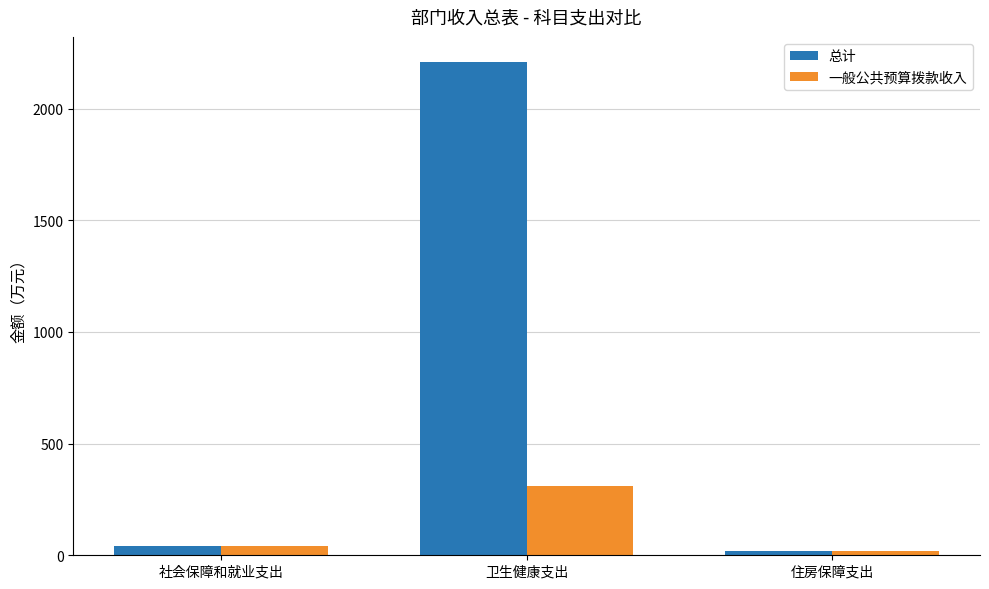

Reading left to right, extract all data points from this chart.

总计: 社会保障和就业支出=42.0	卫生健康支出=2210.8	住房保障支出=20.3
一般公共预算拨款收入: 社会保障和就业支出=42.0	卫生健康支出=310.8	住房保障支出=20.3